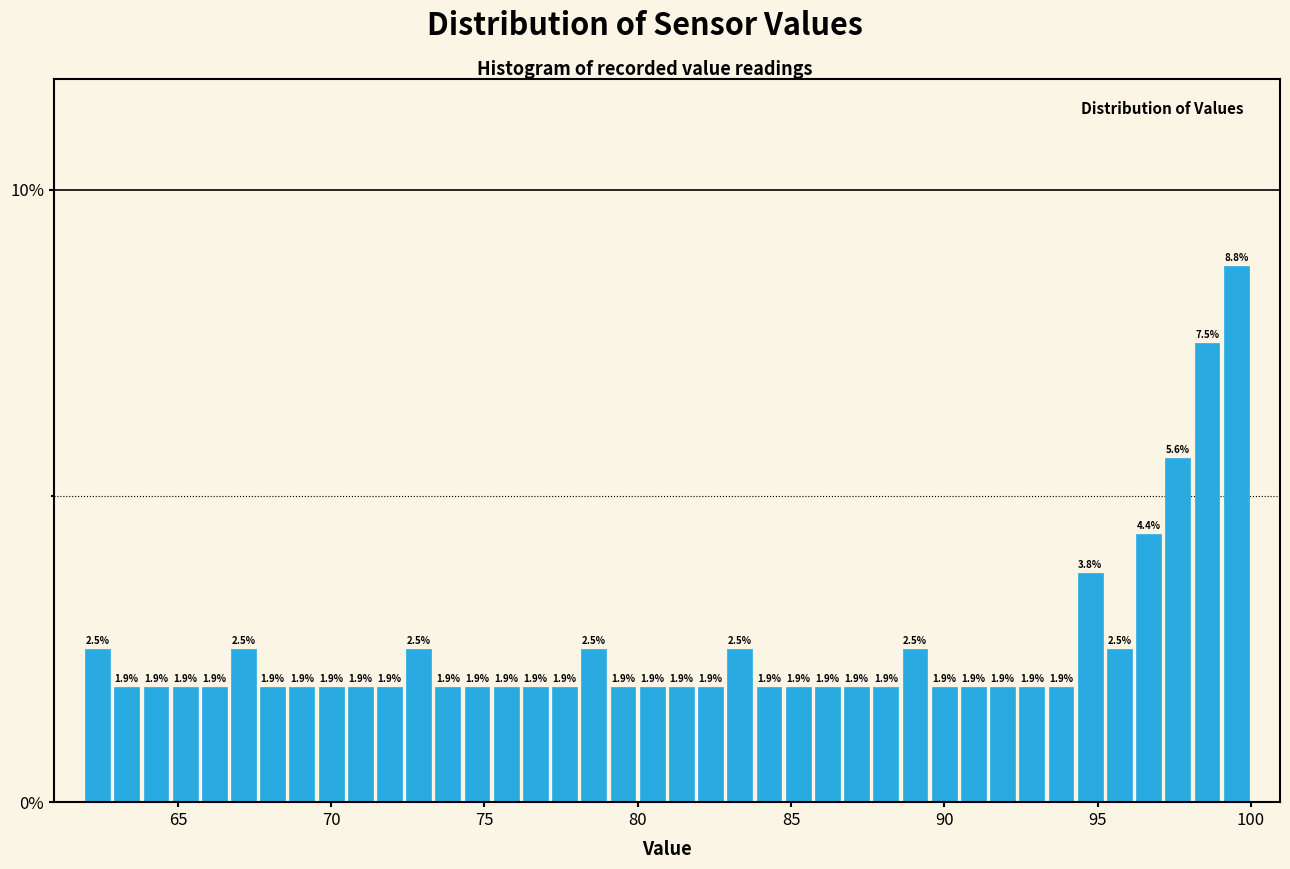

Around what value on the x-axis is the tallest bar? Give the approximate position of its centre, as read against the axis.

99.5